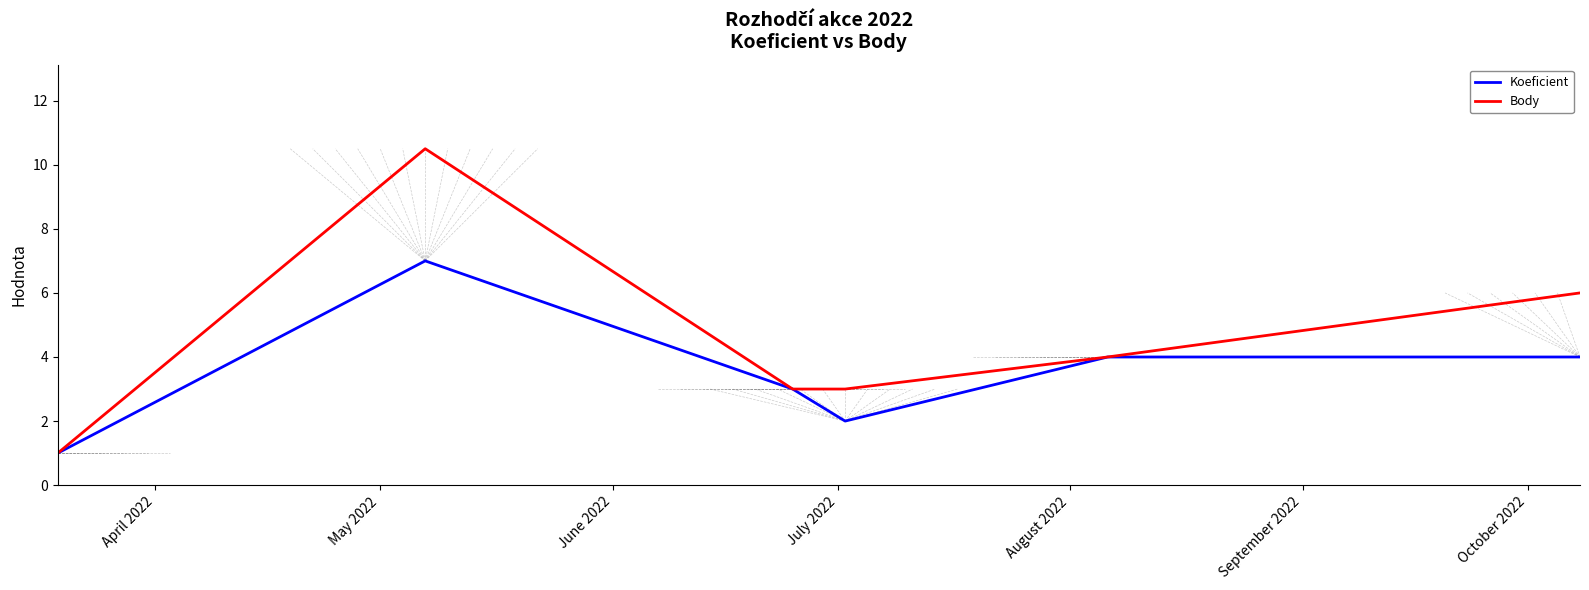

What is the greatest value displayed?

10.5